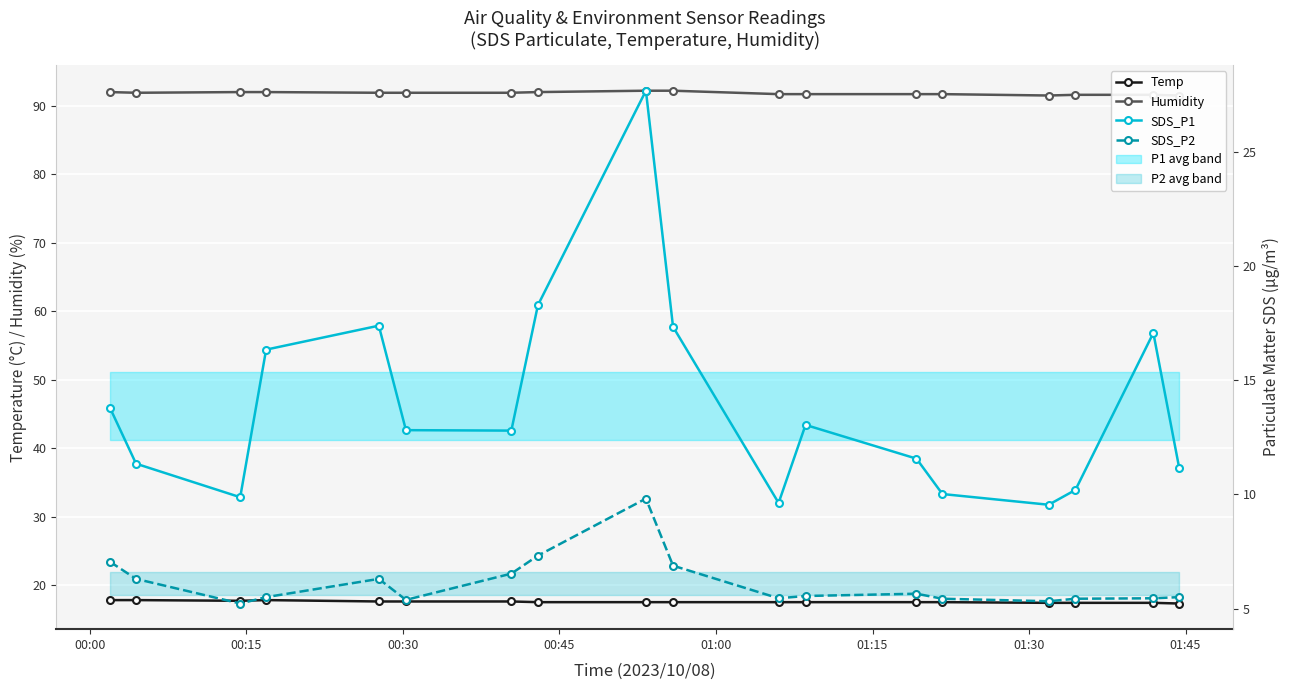

Rank the series by their maximum value, from lowest to highest.

SDS_P2, Temp, SDS_P1, Humidity